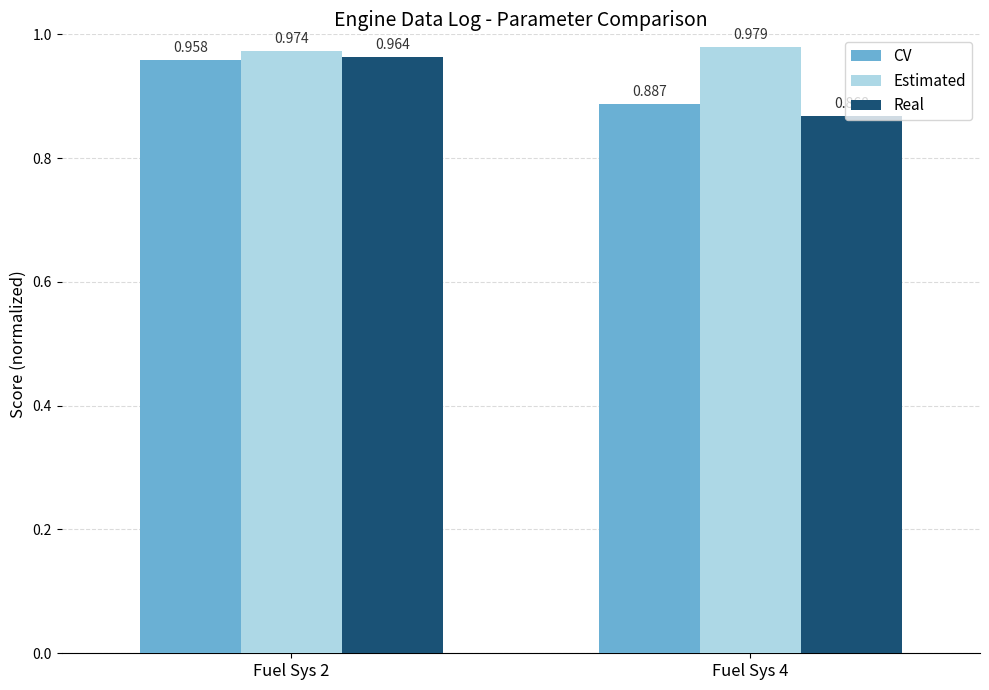

Is the value of Real at Fuel Sys 4 greater than the value of CV at Fuel Sys 2?

No